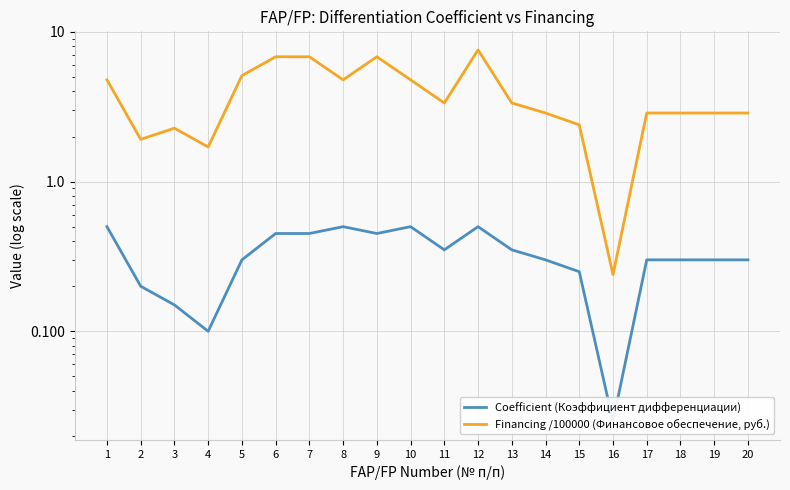

What is the total value across all series at 10?

5.3